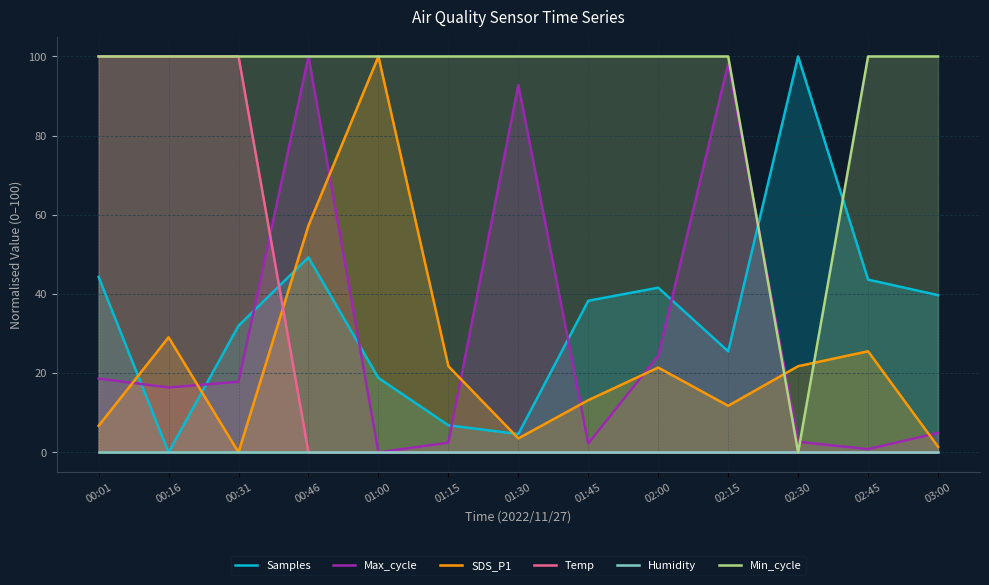

What position from the left is 00:46?

4